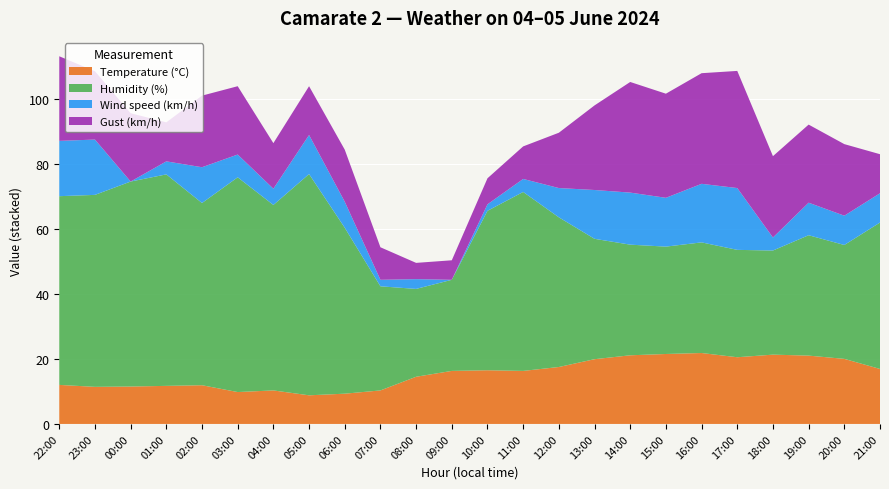

Reading left to right, extract all data points from this chart.

Temperature (°C): 12.0	11.4	11.5	11.7	11.9	9.8	10.3	8.8	9.3	10.3	14.5	16.3	16.5	16.3	17.5	19.9	21.1	21.5	21.8	20.5	21.3	21.0	20.0	16.9
Humidity (%): 58.0	59.0	63.0	65.0	56.0	66.0	57.0	68.0	51.0	32.0	27.0	28.0	49.0	55.0	46.0	37.0	34.0	33.0	34.0	33.0	32.0	37.0	35.0	45.0
Wind speed (km/h): 17.0	17.0	0.0	4.0	11.0	7.0	5.0	12.0	8.0	2.0	3.0	0.0	2.0	4.0	9.0	15.0	16.0	15.0	18.0	19.0	4.0	10.0	9.0	9.0
Gust (km/h): 26.0	21.0	21.0	12.0	22.0	21.0	14.0	15.0	16.0	10.0	5.0	6.0	8.0	10.0	17.0	26.0	34.0	32.0	34.0	36.0	25.0	24.0	22.0	12.0